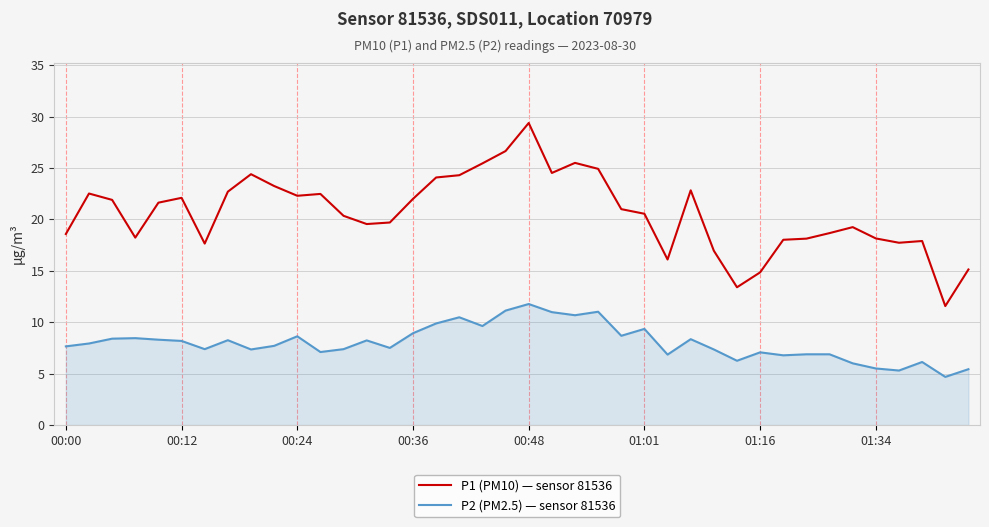

What is the minimum value for P2 (PM2.5) — sensor 81536?

4.7